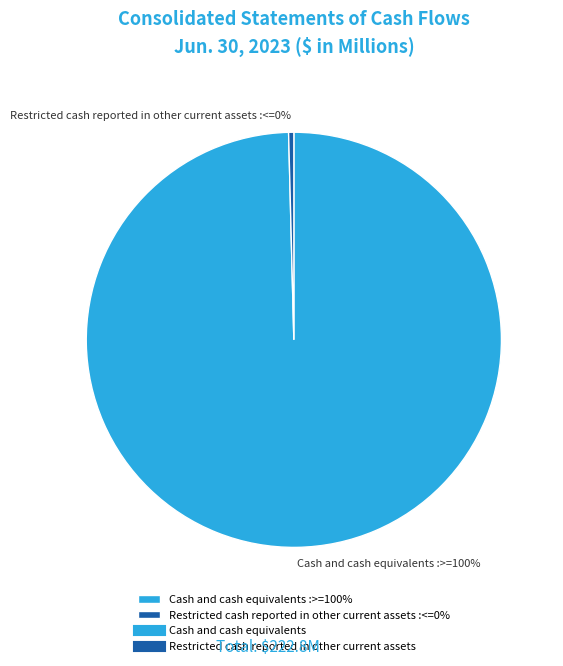

How many segments does this pie chart have?

2